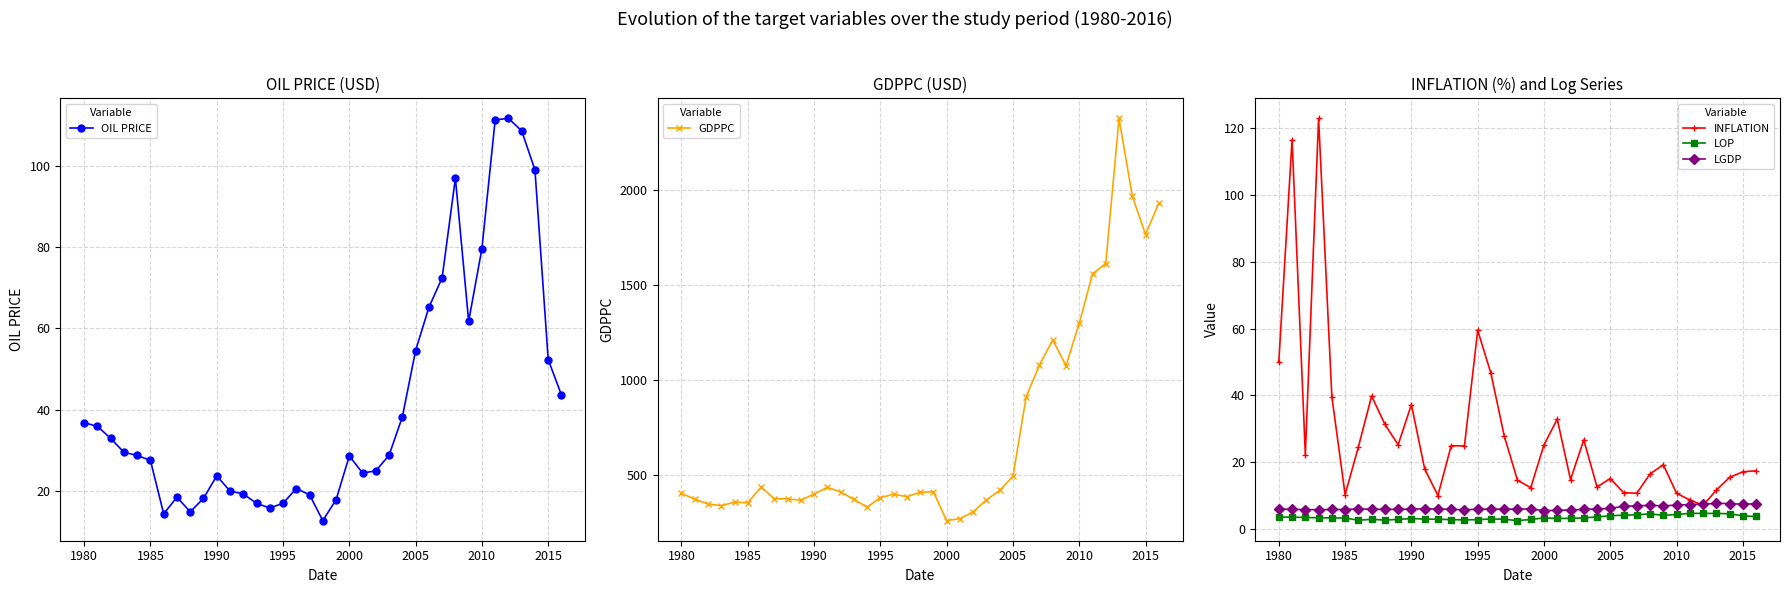

What are all the series names shown in the legend?

OIL PRICE, GDPPC, INFLATION, LOP, LGDP